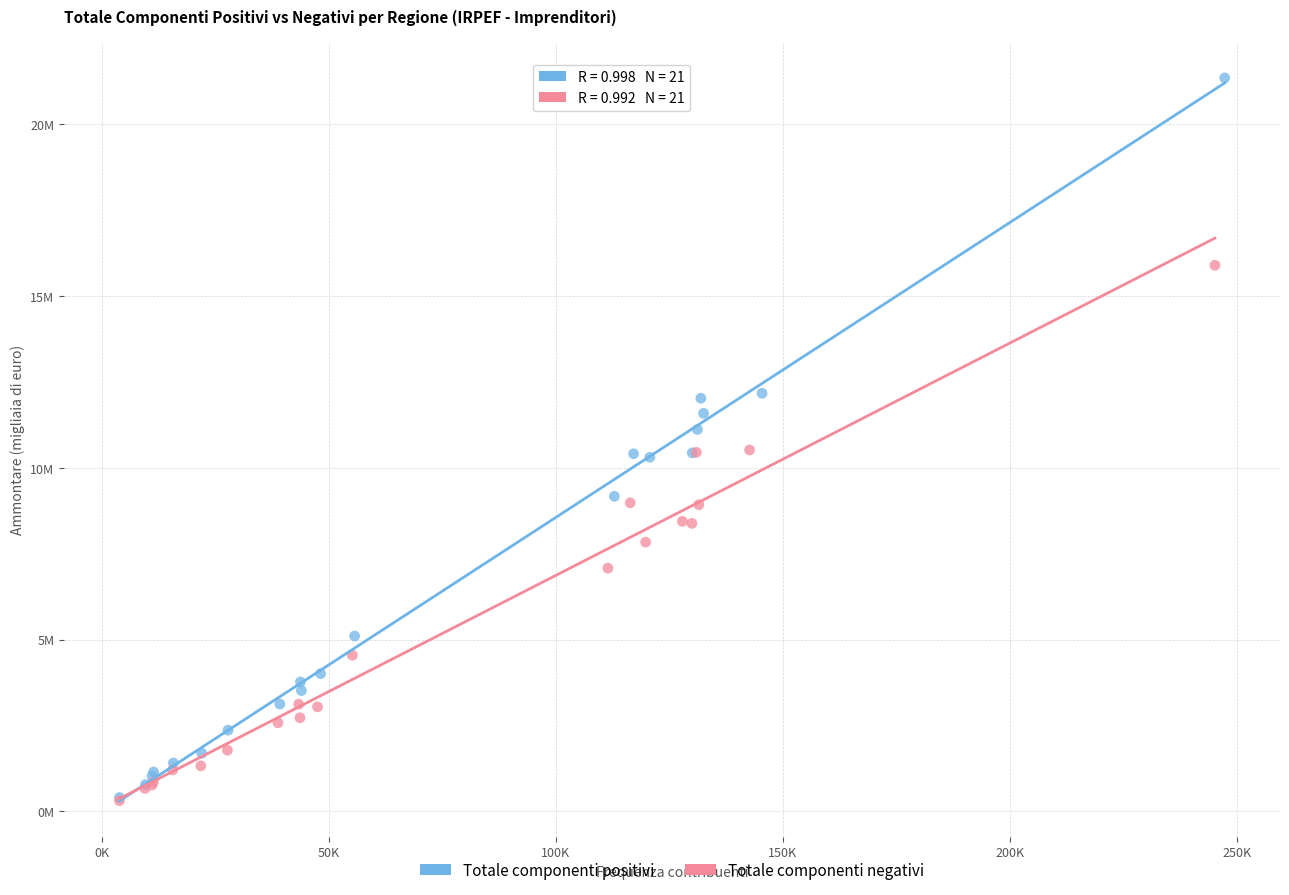

What are all the series names shown in the legend?

Totale componenti positivi, Totale componenti negativi